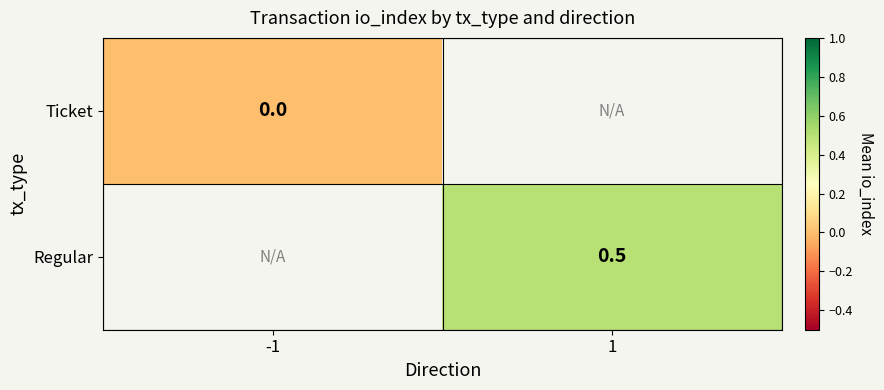

True or false: Regular has a value of 0.5 at 1.

True